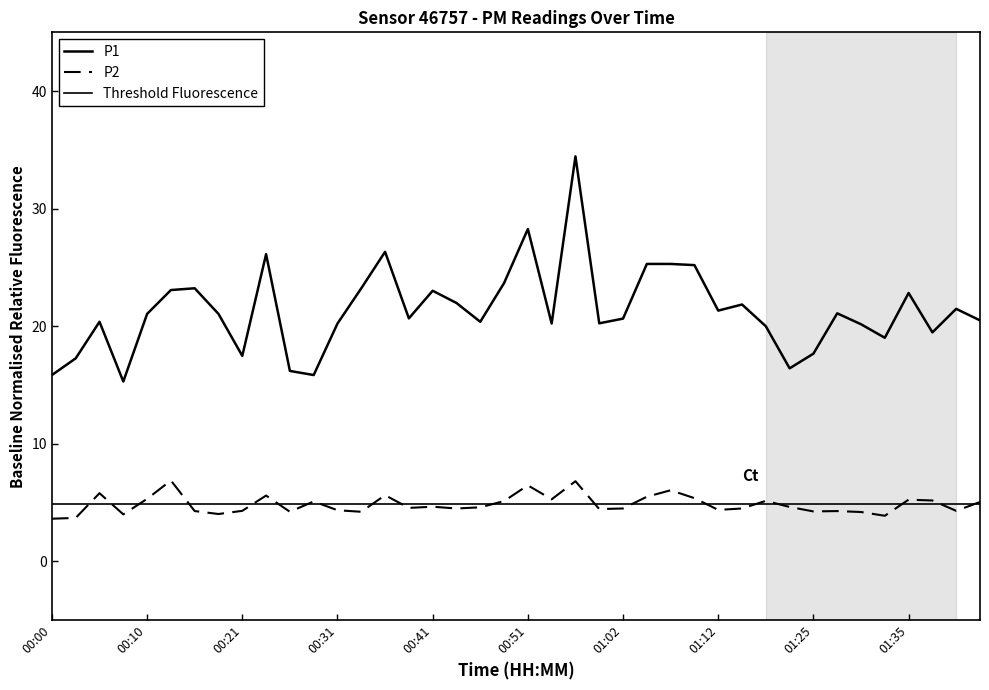

What is the average value of the P2 series?

4.8